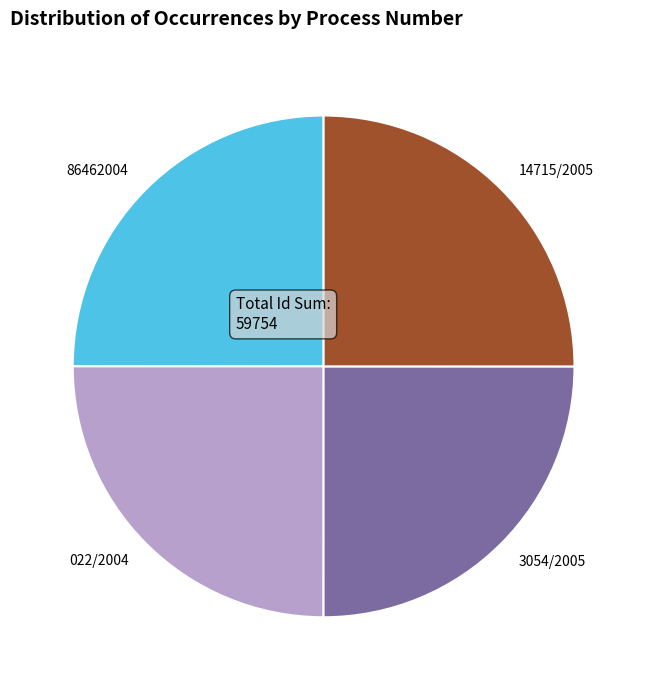

Is there any slice that represents more than half of the pie?

No